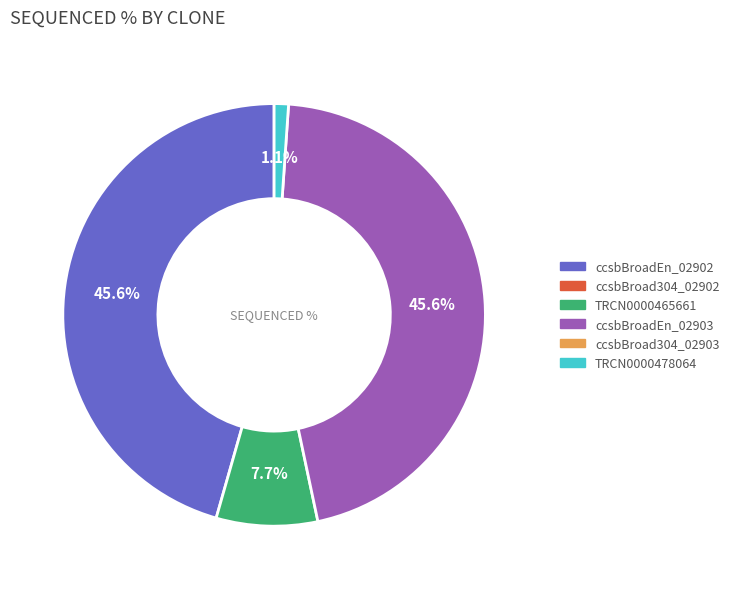

Does any single category account for the majority?

No